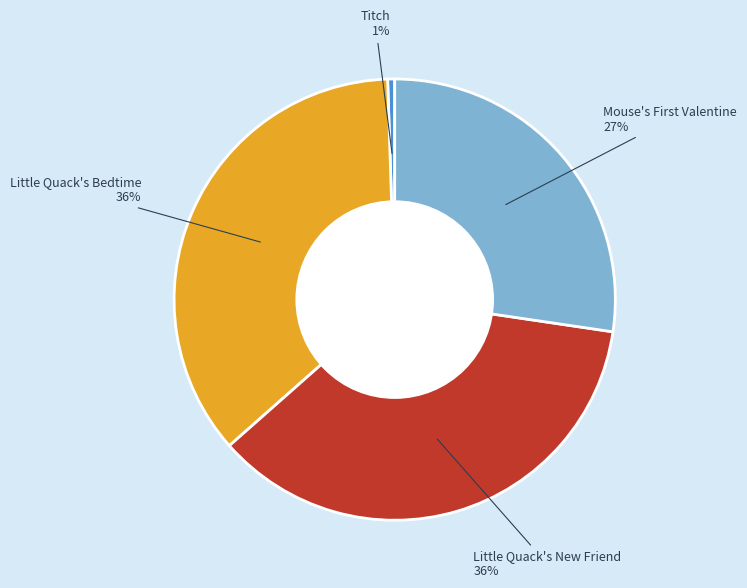

Is there any slice that represents more than half of the pie?

No